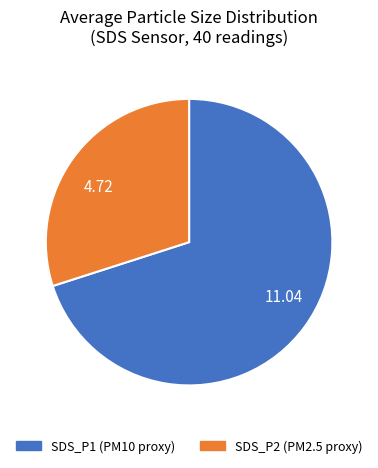

Which category has the smallest portion of the pie?

4.72